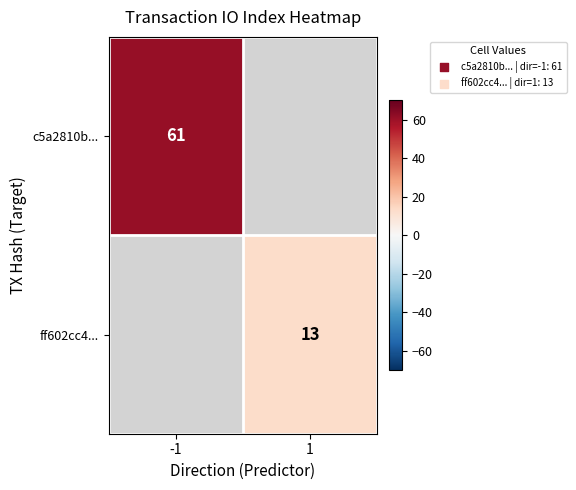

Which category has the highest value across all series?

-1